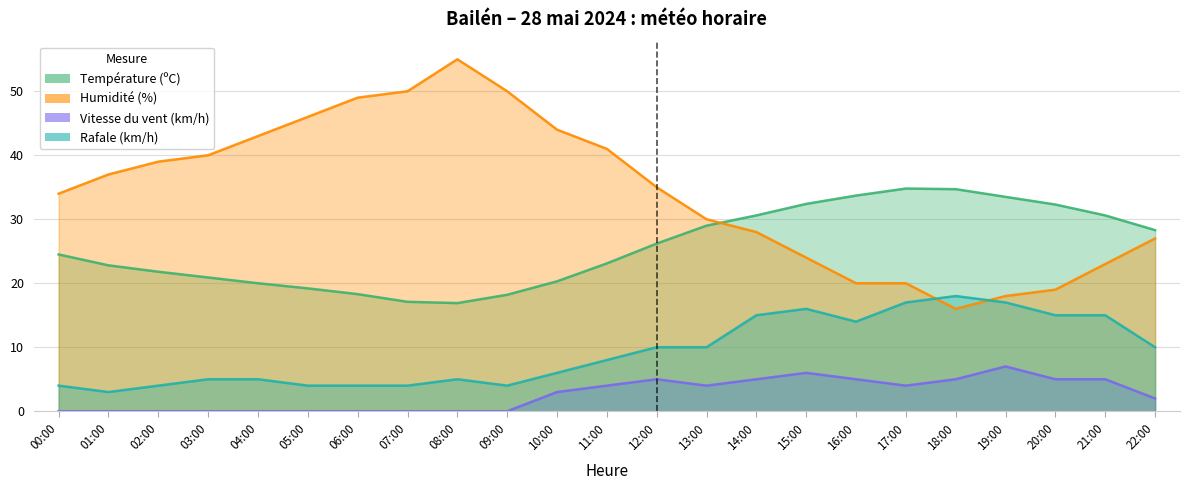

What is the label of the 11th point from the left?

10:00